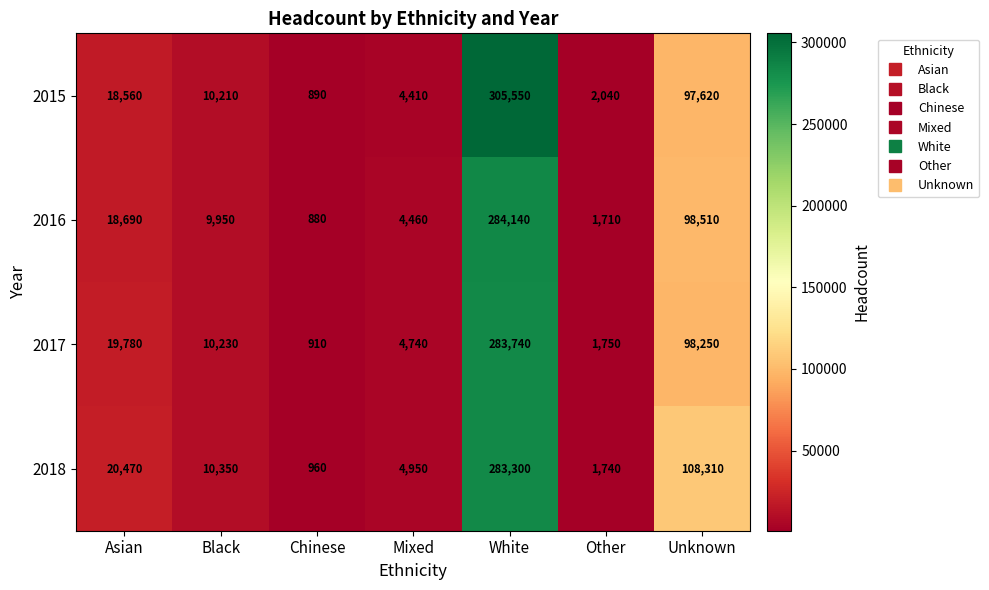

Is it true that 2017 equals 1072 at Other?

False